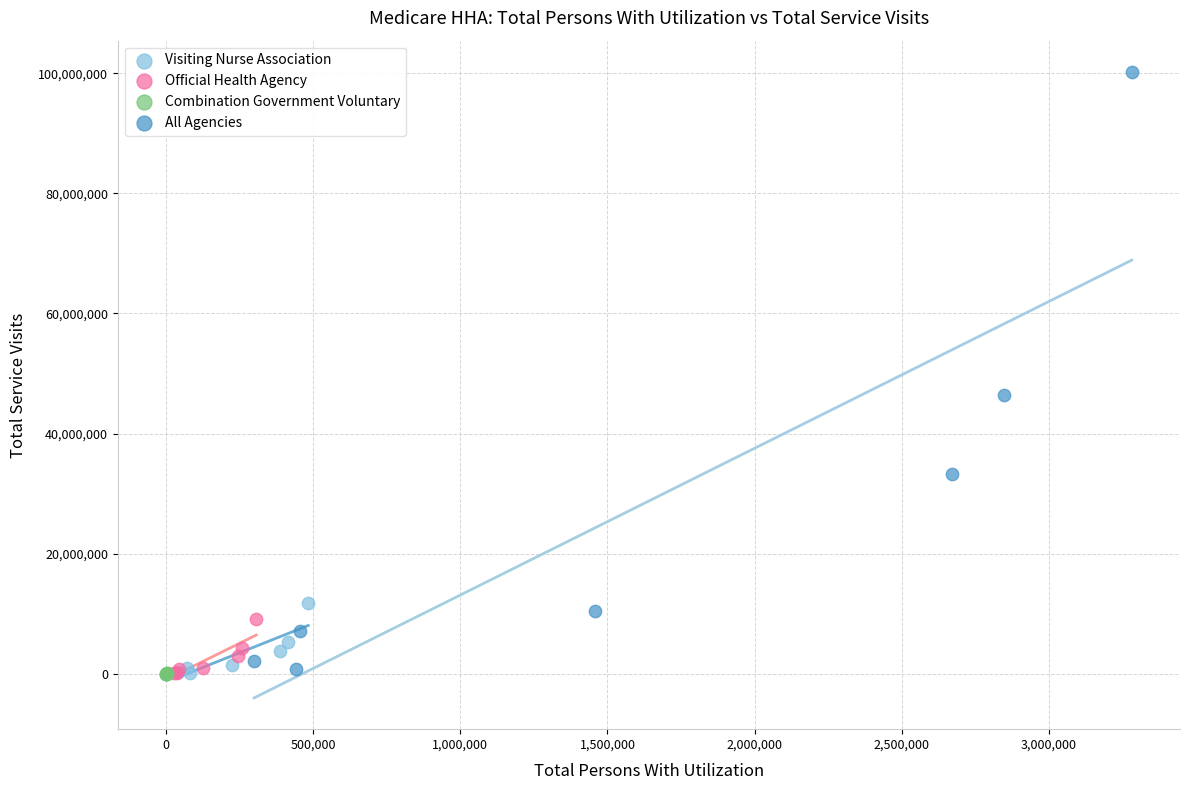

Which series has the largest Y range (max minus min)?

All Agencies